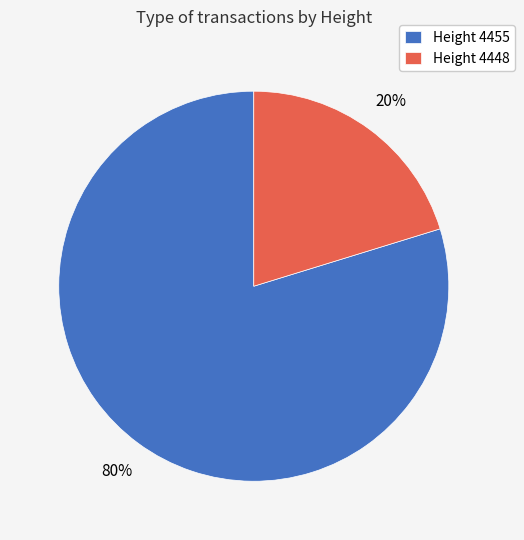

The Height 4448 slice represents 20% of the pie. True or false?

True